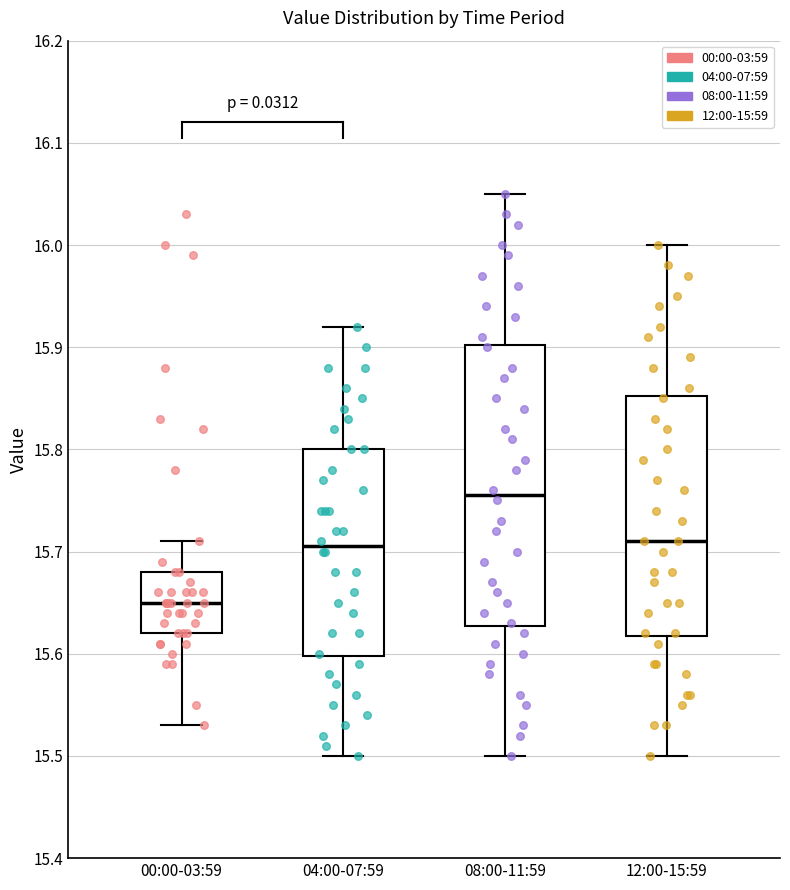

Which box is the tallest, from its lower edge to its upper edge?

08:00-11:59